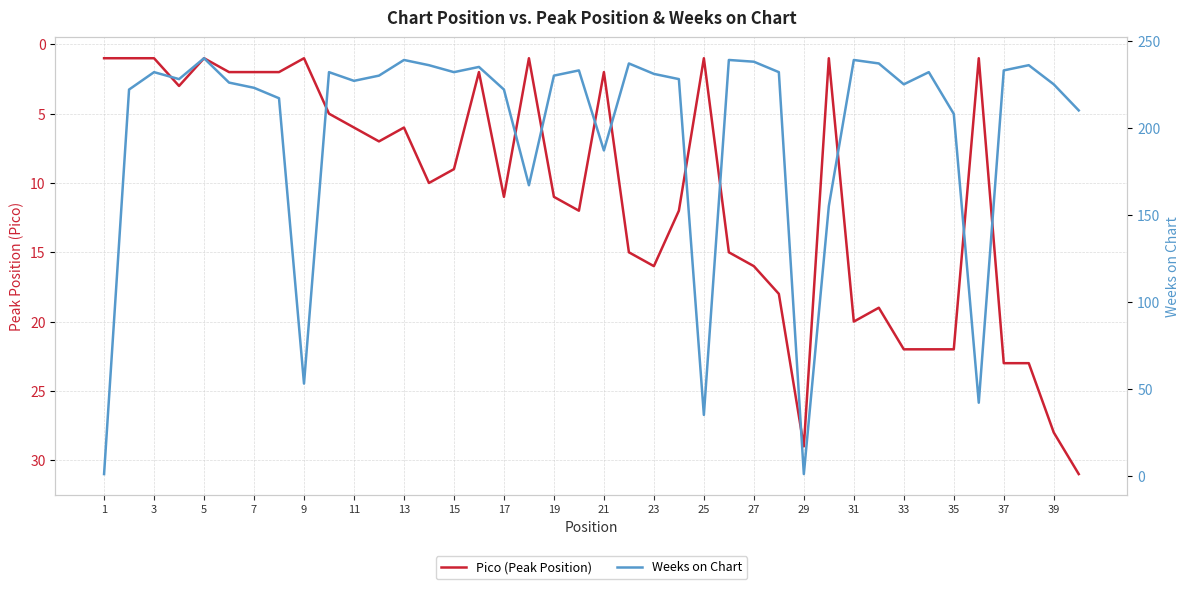

Does the chart display data point markers on the line(s)?

No